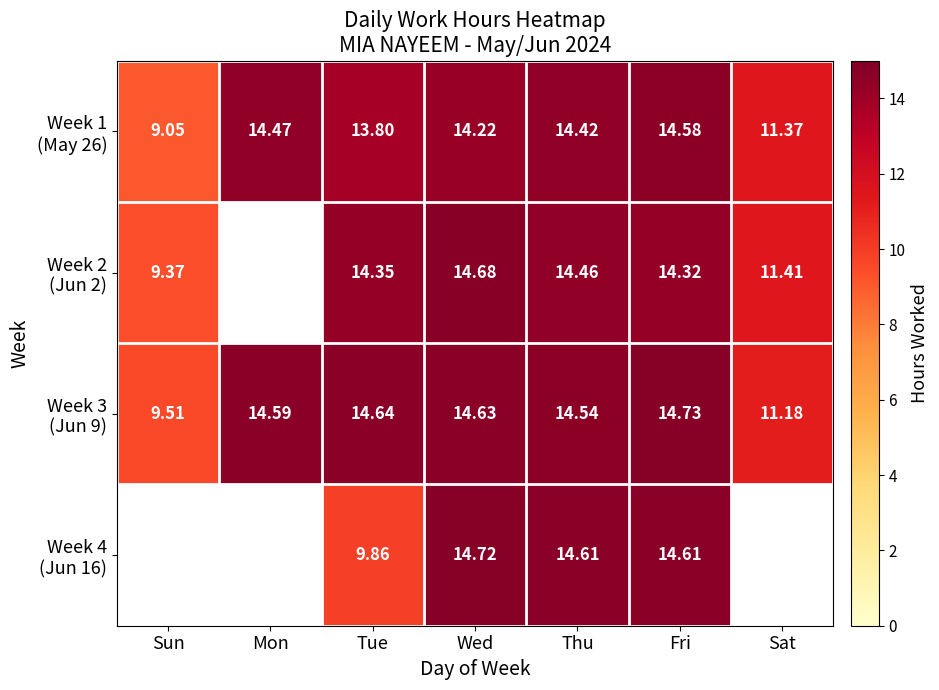

Rank the categories by Week 3 (Jun 9) value from lowest to highest.

Sun, Sat, Thu, Mon, Wed, Tue, Fri